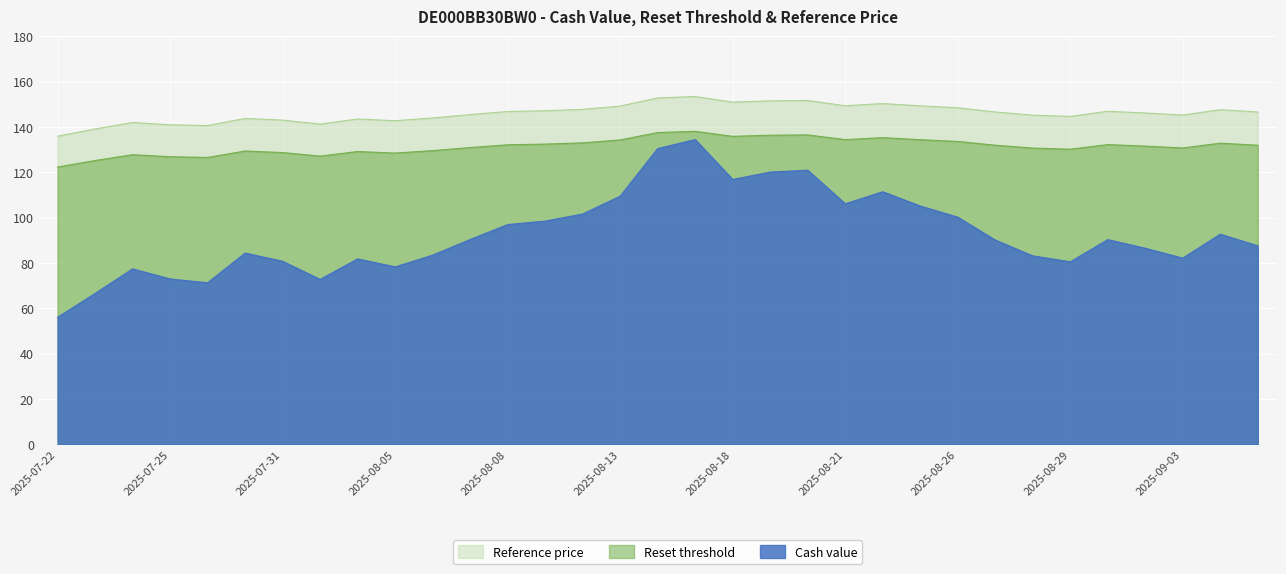

Where is the first local minimum for Reference price?

2025-07-28